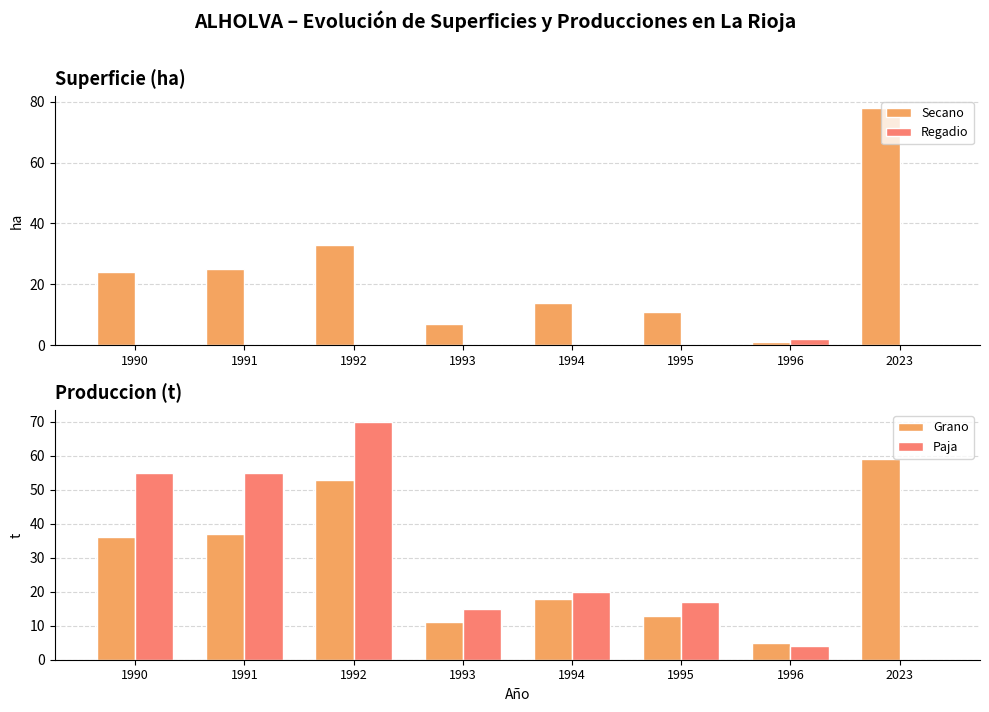

List the labels in order of Regadio value, largest first.

1996, 1990, 1991, 1992, 1993, 1994, 1995, 2023